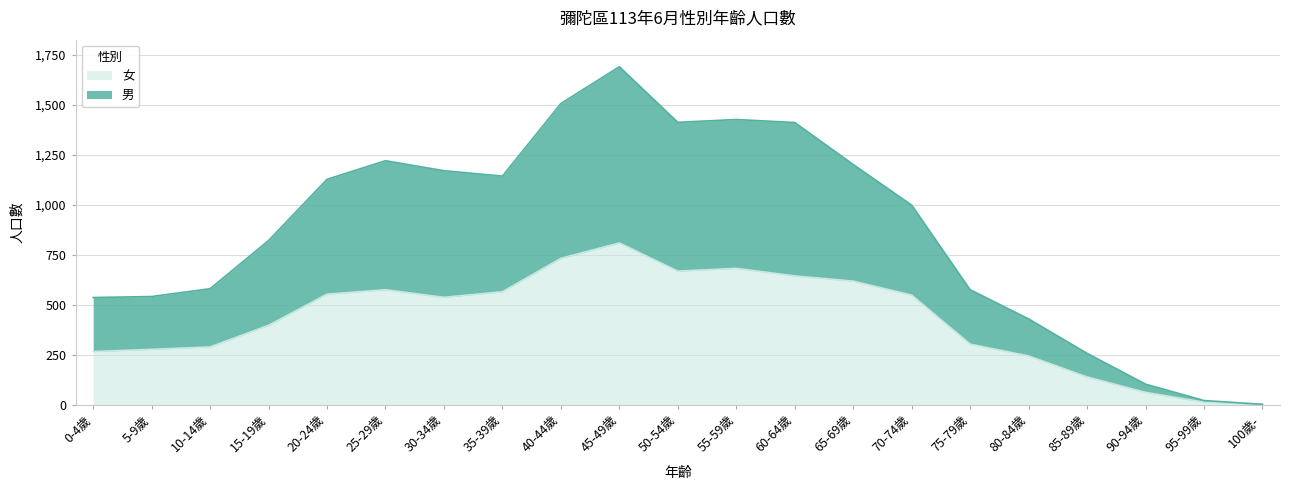

Does the chart display data point markers on the line(s)?

No